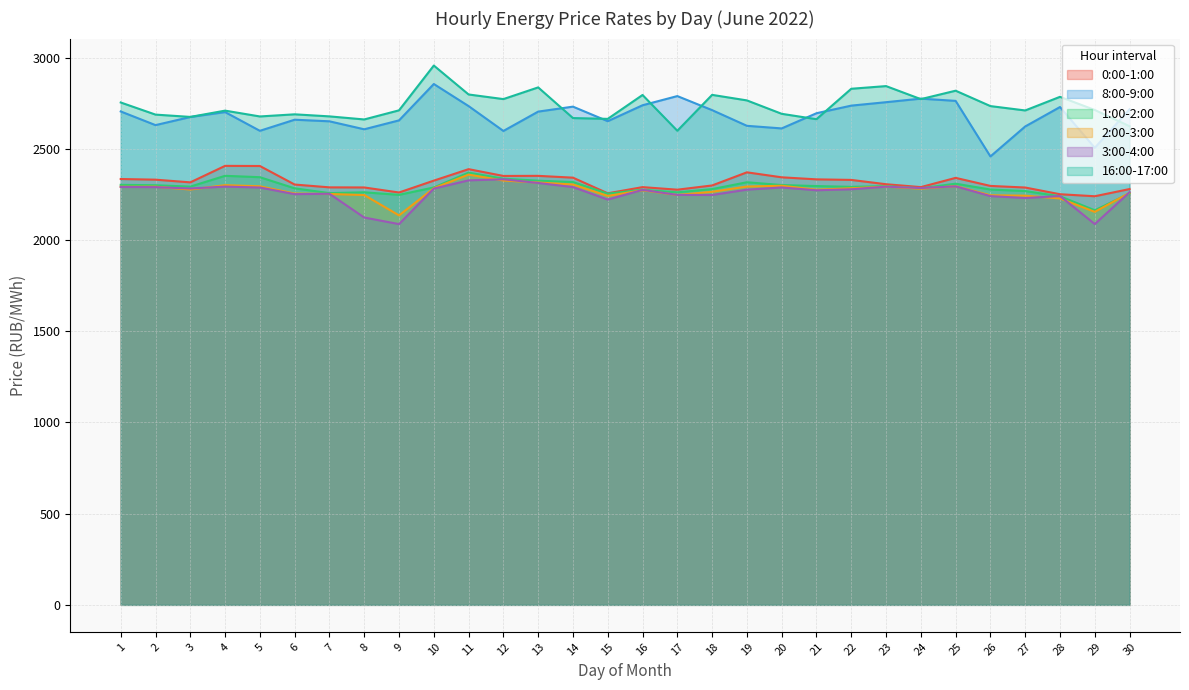

How many lines are shown in the chart?

6